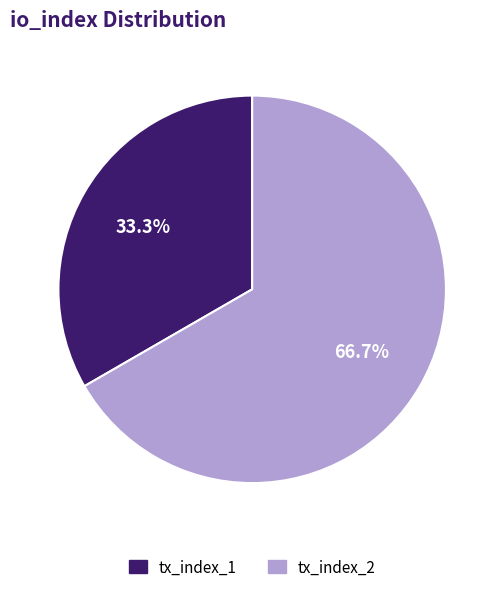

What is the majority slice?

tx_index_2